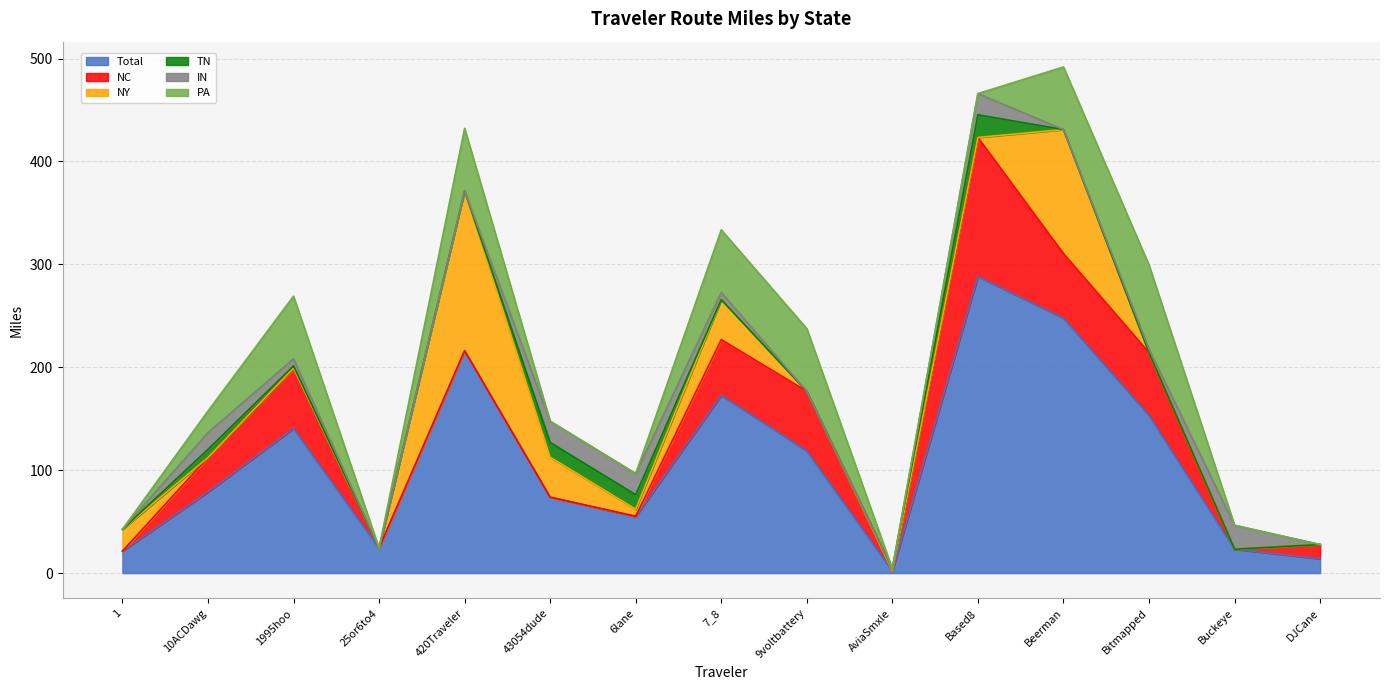

Between Buckeye and 25or6to4, which is larger?

25or6to4